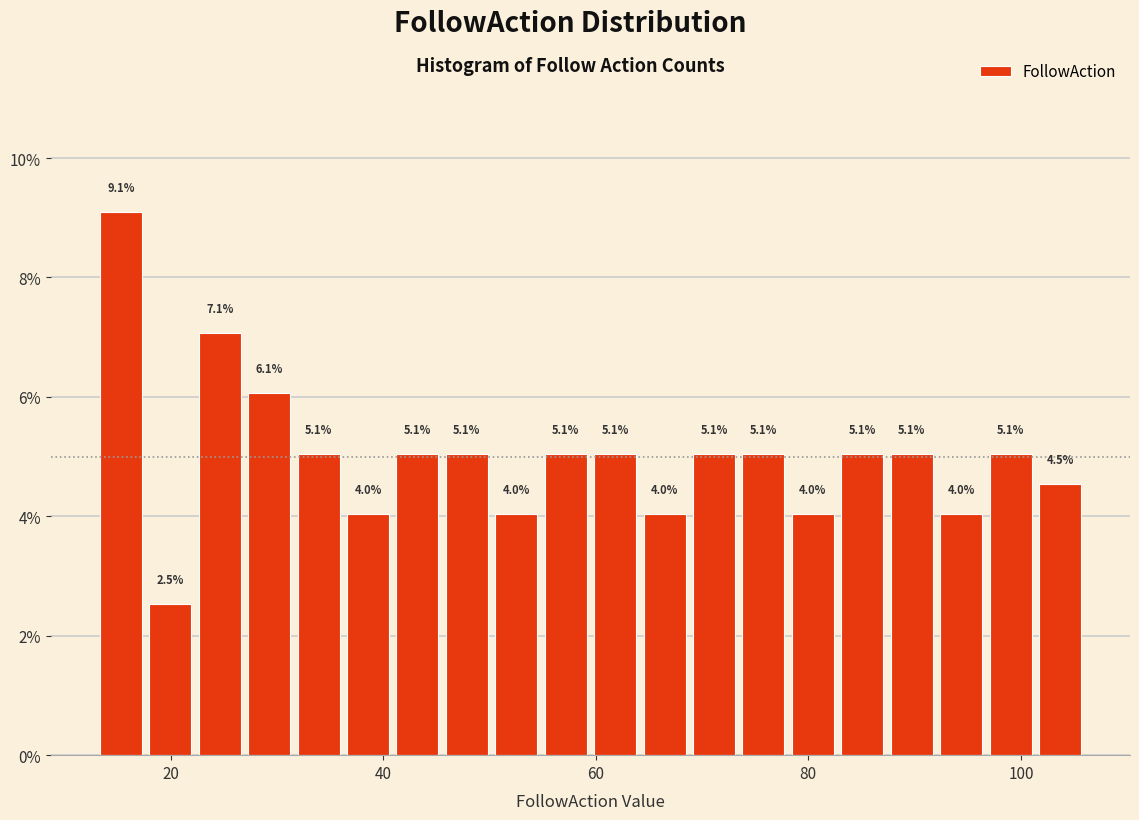

Around what value on the x-axis is the tallest bar? Give the approximate position of its centre, as read against the axis.

16